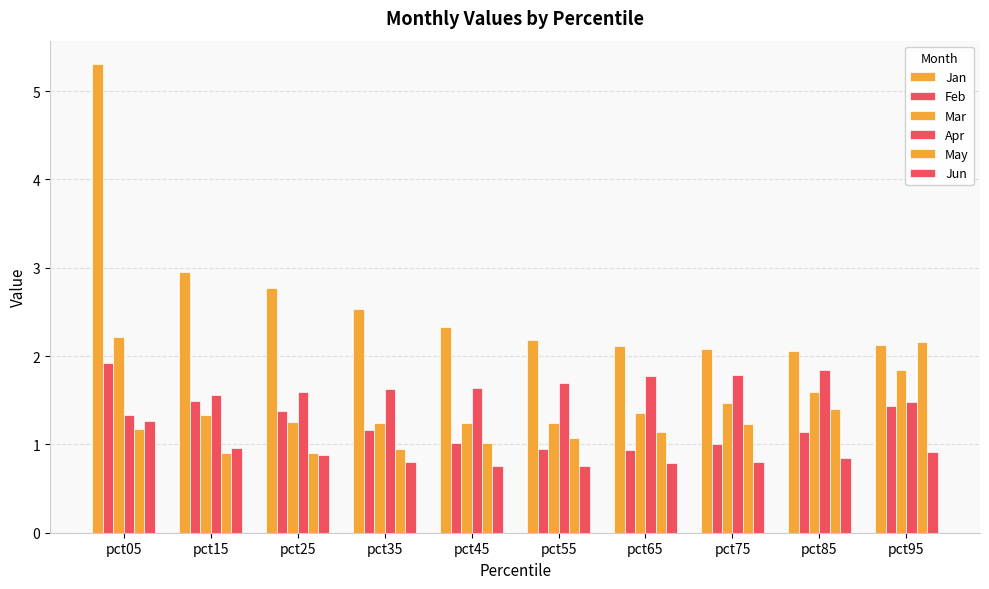

The value of Mar at pct35 is 1.2. True or false?

True